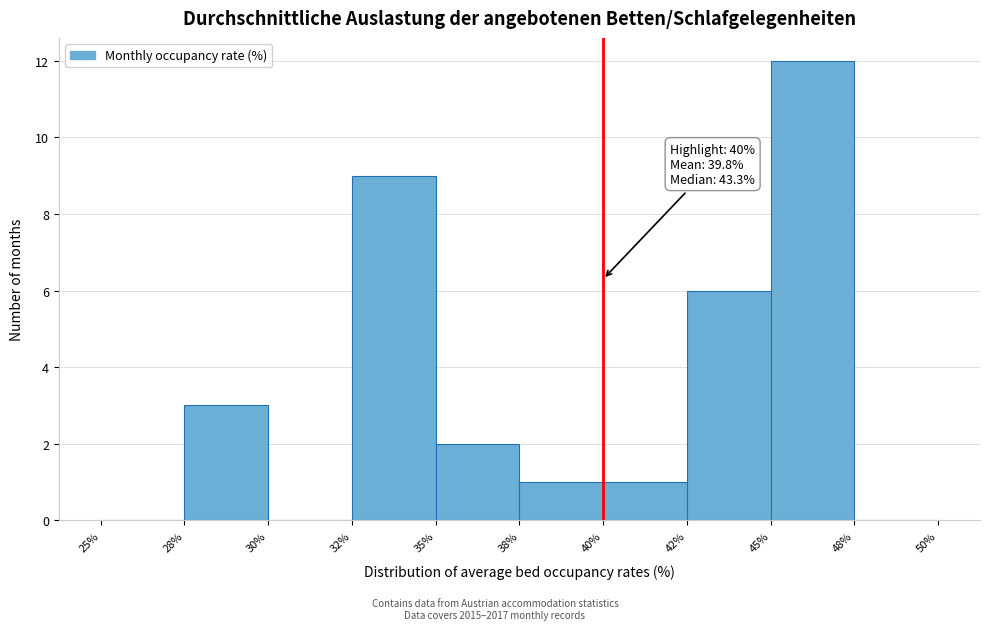

Reading left to right, what are all the values shown in this chart?

25%=0	28%=3	30%=0	32%=9	35%=2	38%=1	40%=1	42%=6	45%=12	48%=0